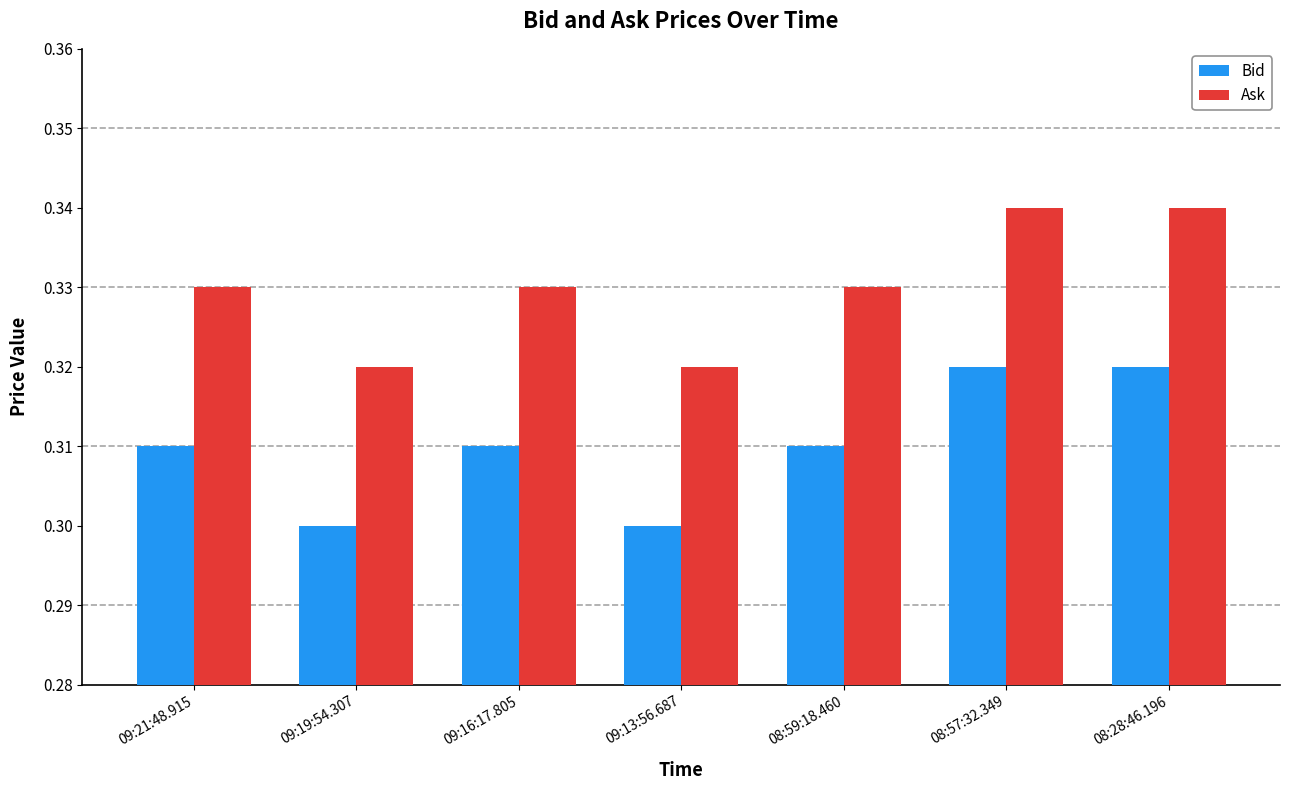

Is it true that Bid equals 0.5 at 09:13:56.687?

False